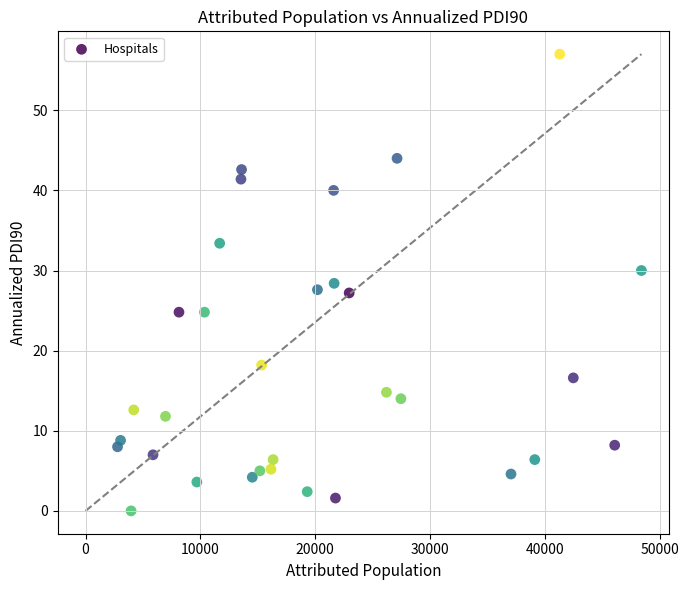

What is the range of Y values (max minus min)?

57.0